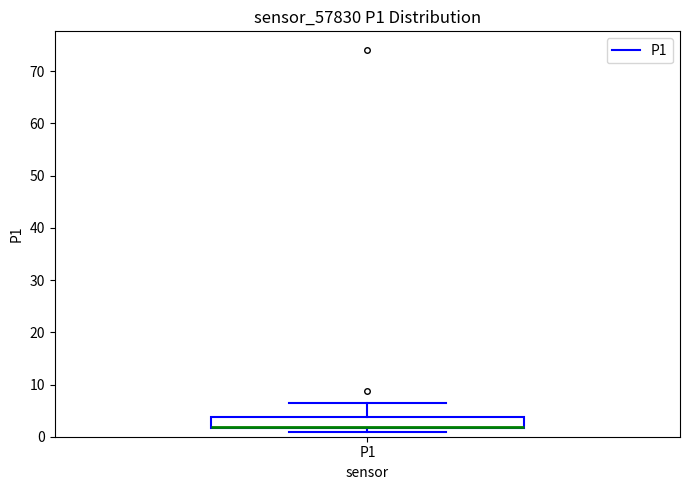

Read this box plot against the y-axis: the position of the median line, the range covered by the box, and the ends of both whiskers. The values are not printed on the chart, so give them approximately, as read against the axis.

median 2 (drawn on the box's lower edge), box 2 to 4, whiskers 1 to 6